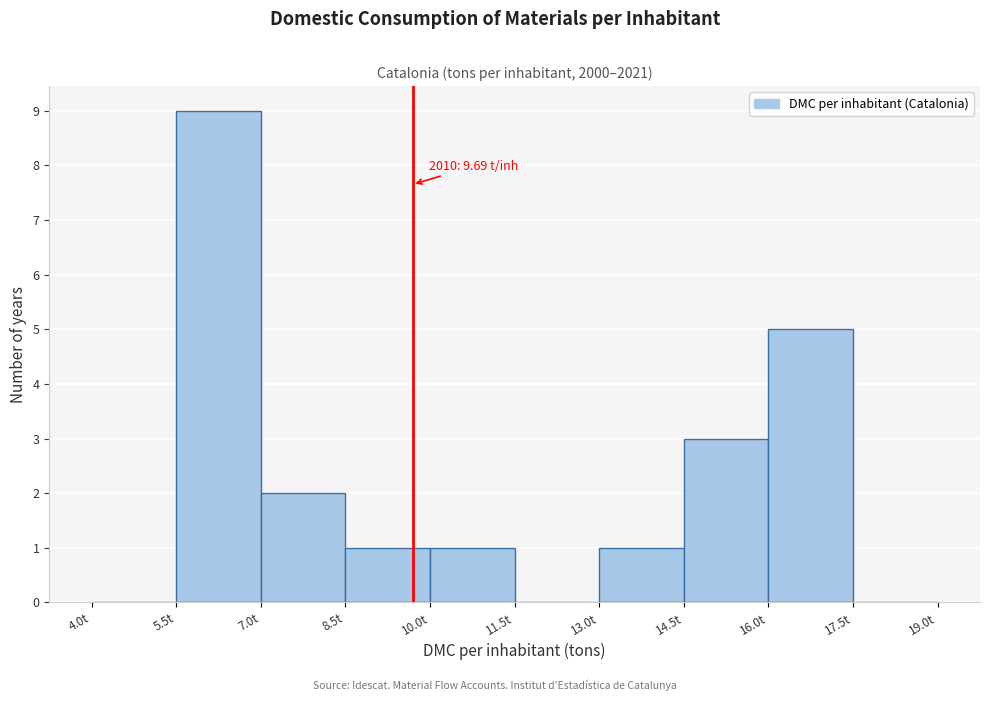

Which range on the x-axis has the tallest bar?

5.5 to 7.0